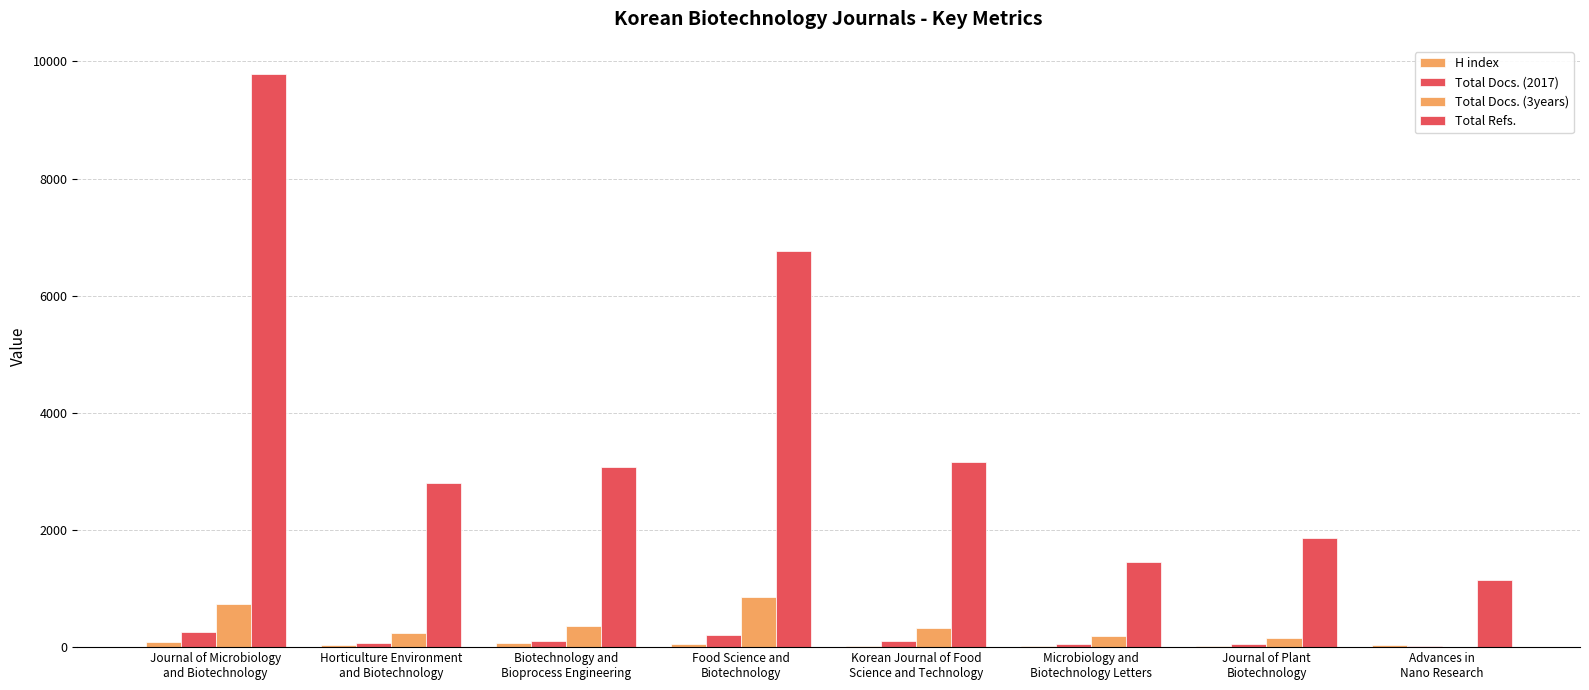

At which category is the sum across all series the highest?

Journal of Microbiology
and Biotechnology